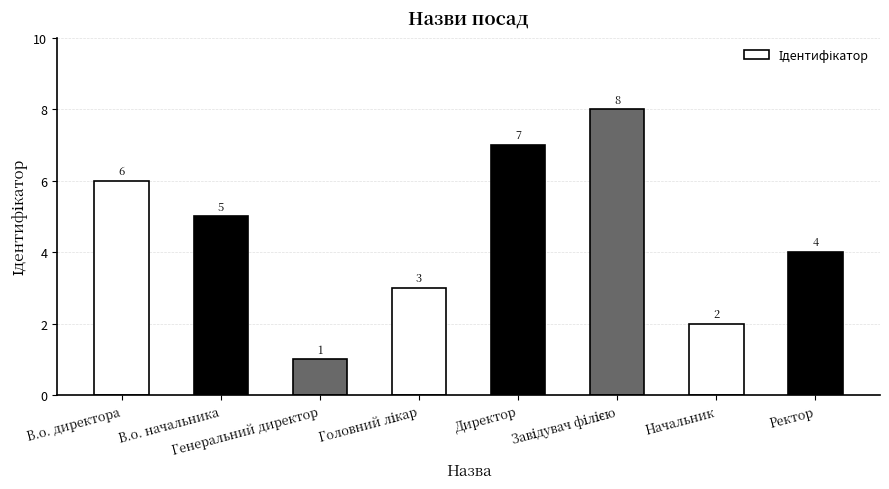

Does the chart contain any negative values?

No